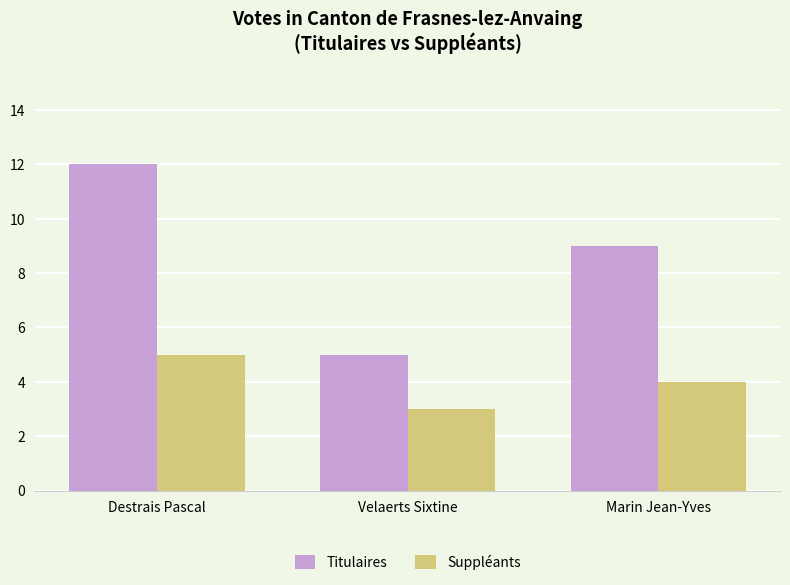

How many bars are there in total?

6